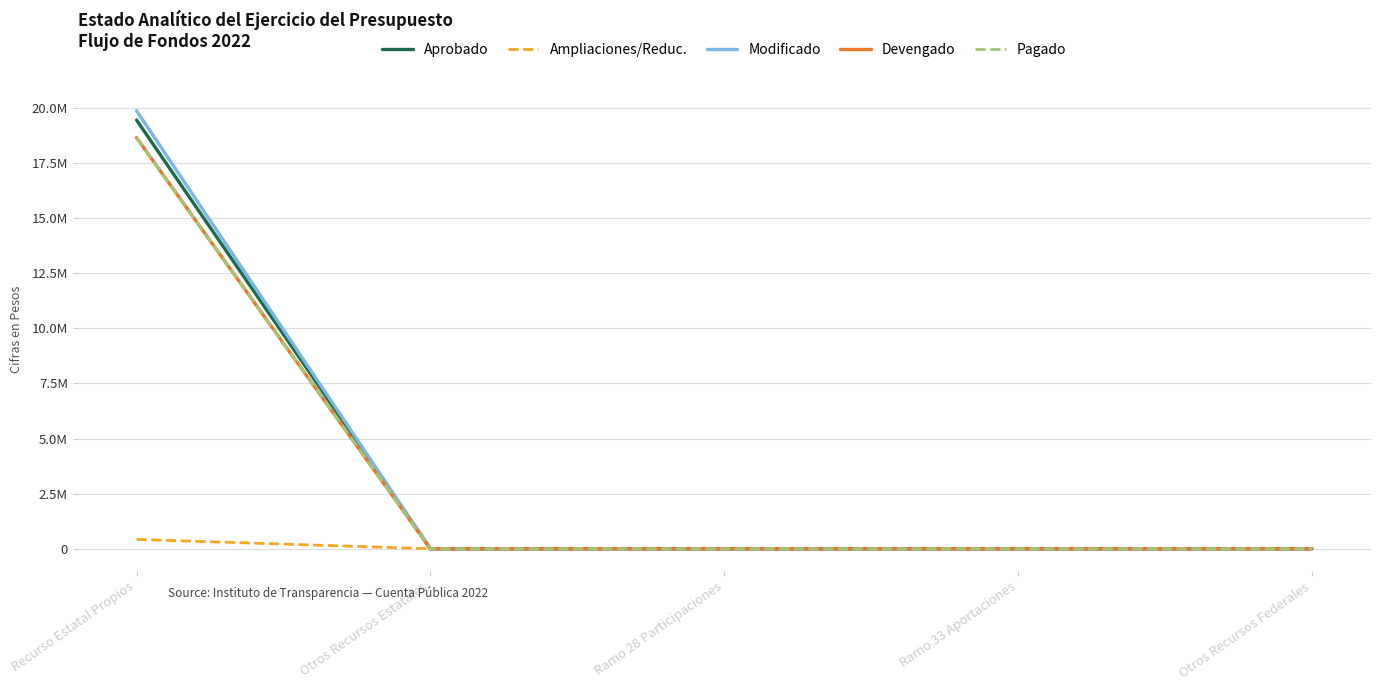

Is this an area chart (filled region under the line)?

No